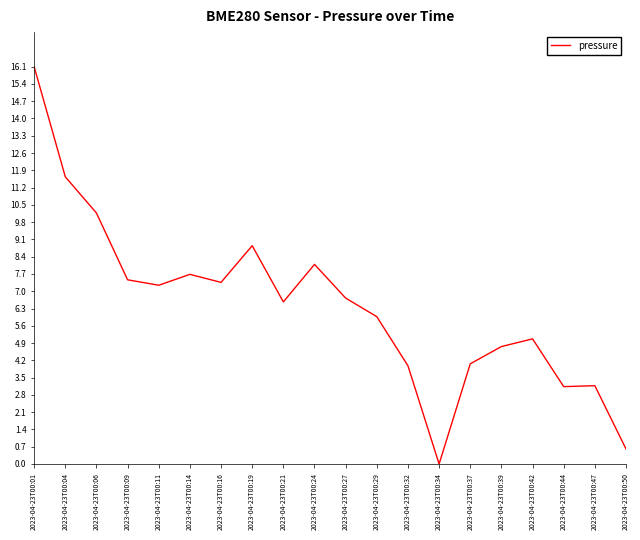

Which category has the lowest value across all series?

2023-04-23T00:34